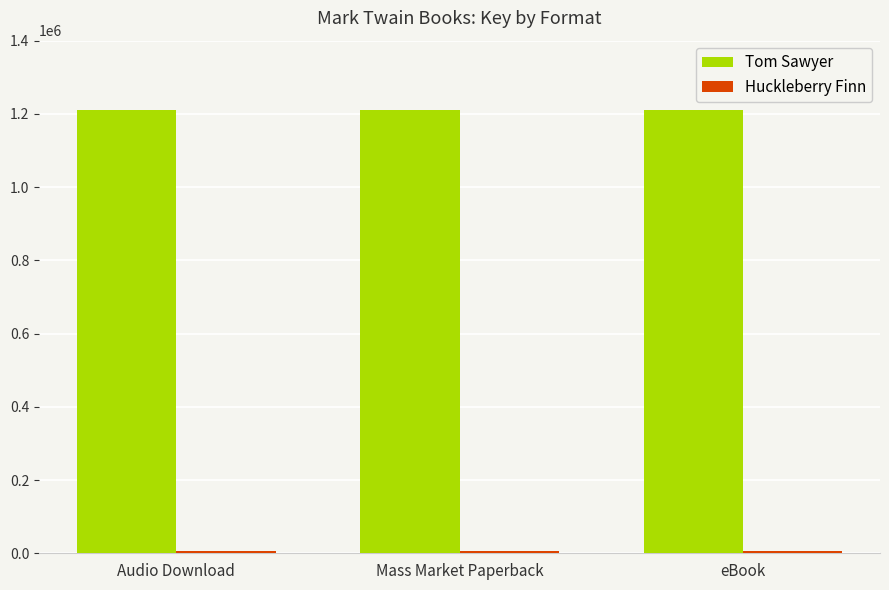

Which series has the largest total across all categories?

Tom Sawyer